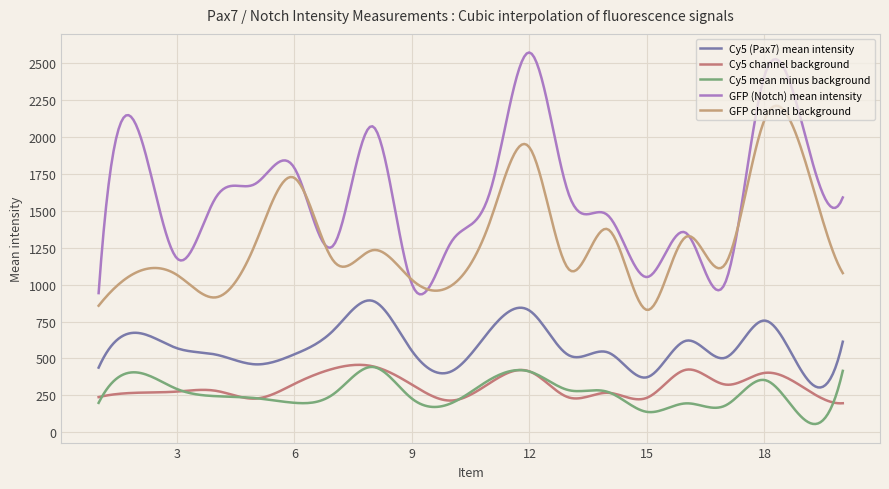

What is the value of the GFP channel background point at the 11th from the left?

1432.6